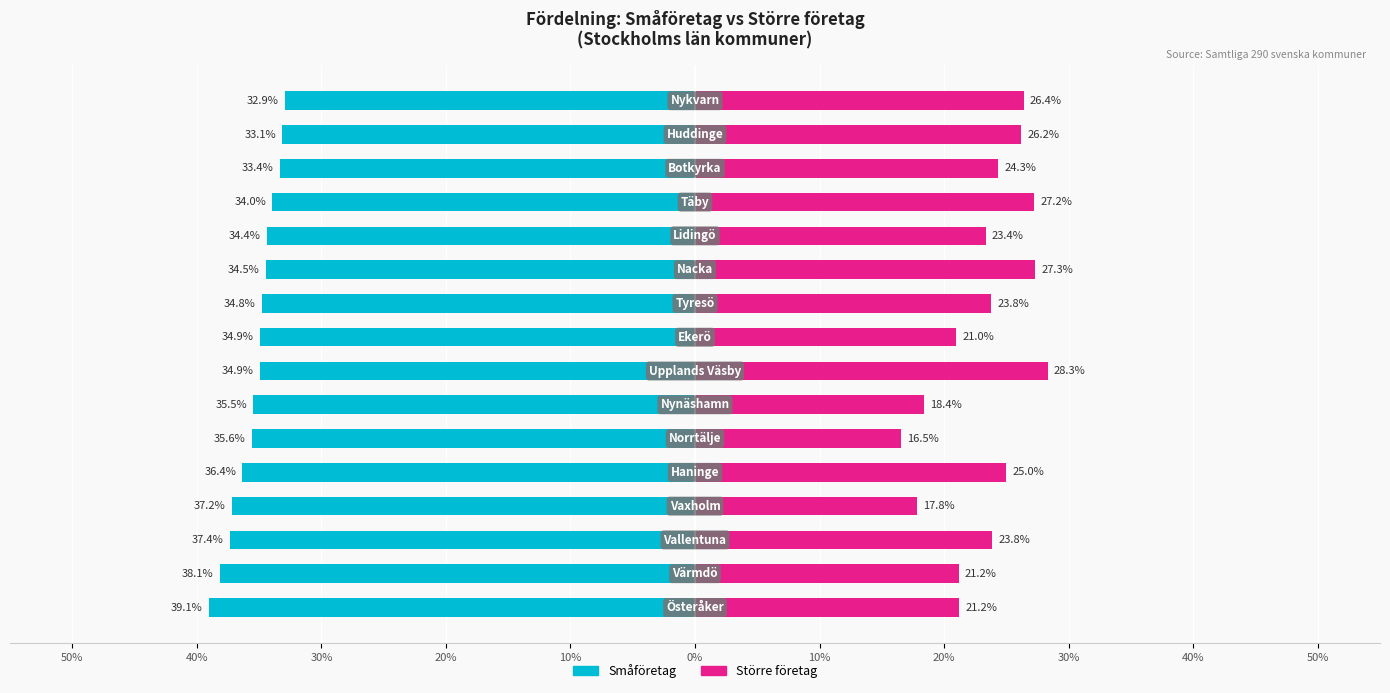

At 50%, list the series in order from smallest to largest.

Småföretag, Större företag